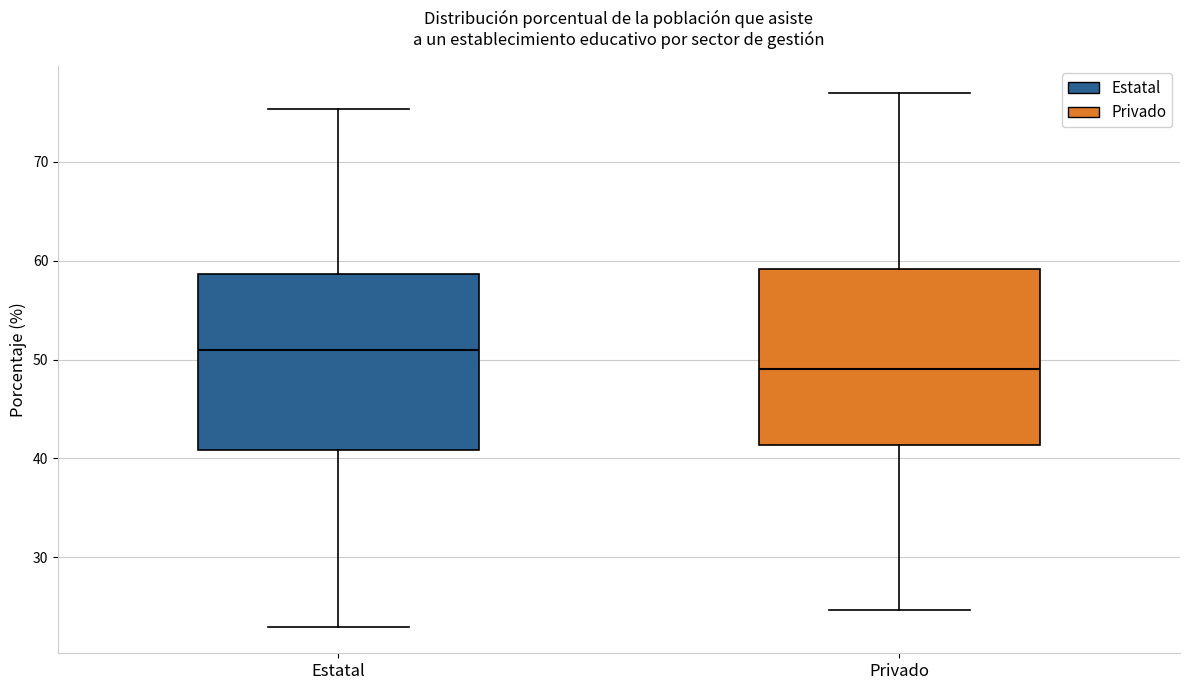

Reading left to right, read every box against the y-axis: the position of its median line, the range the box covers, and the ends of its whiskers. The values are not printed on the chart, so give them approximately, as read against the axis.

Estatal: median 51, box 41 to 59, whiskers 23 to 75
Privado: median 49, box 41 to 59, whiskers 25 to 77